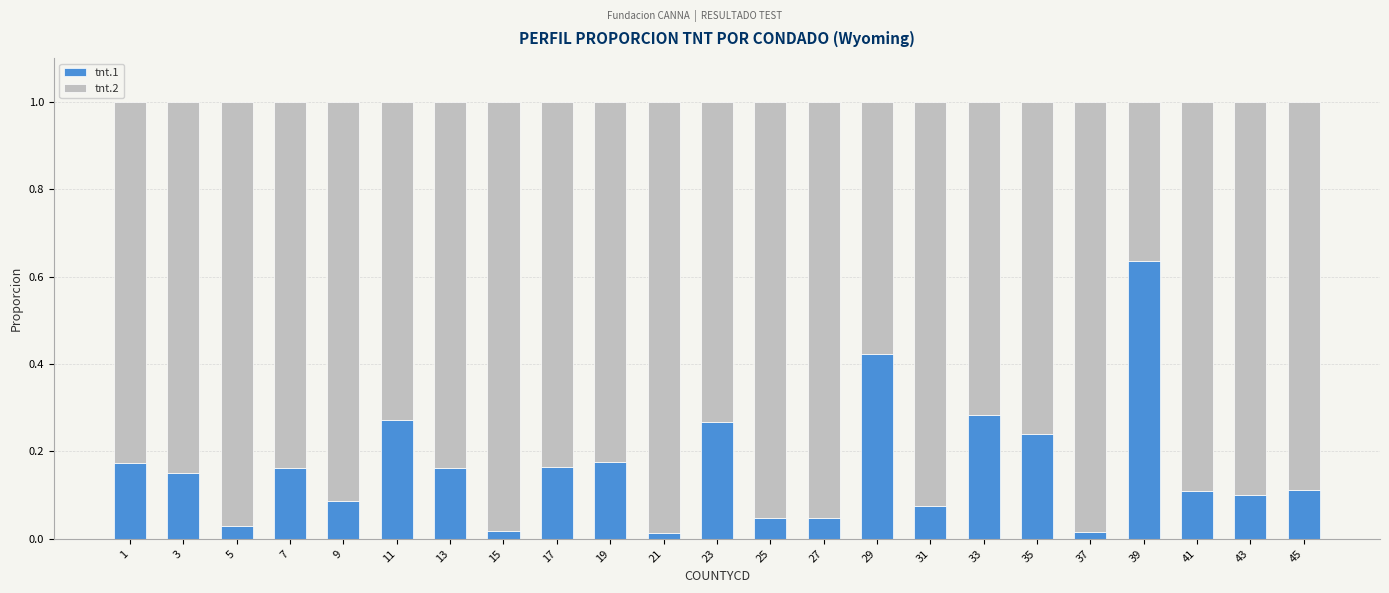

What is the sum of all tnt.1 values?

3.8